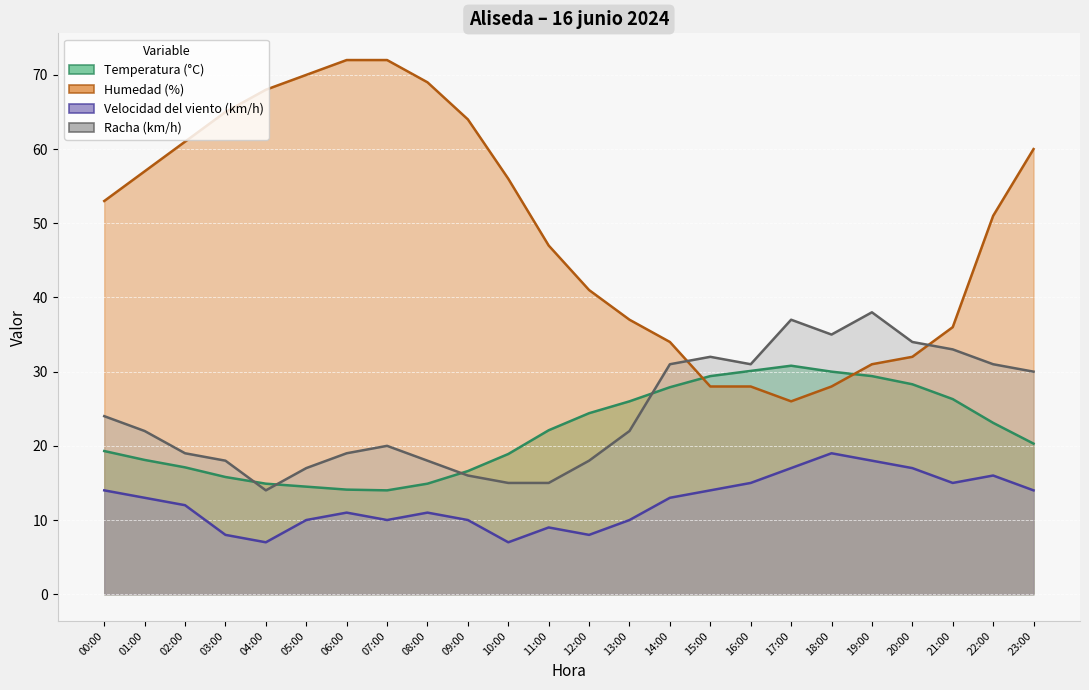

Which category has the highest value in the Velocidad del viento (km/h) series?

18:00